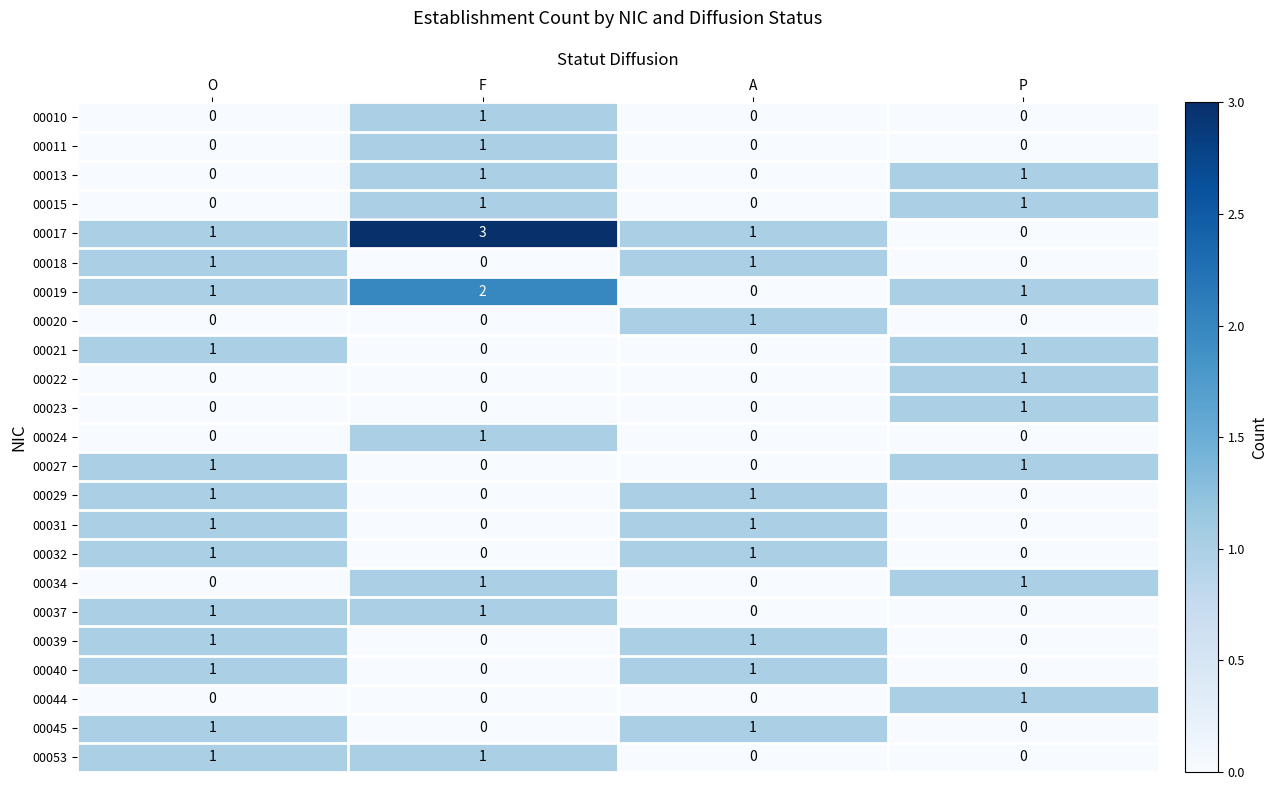

Count the number of categories in the chart.

4